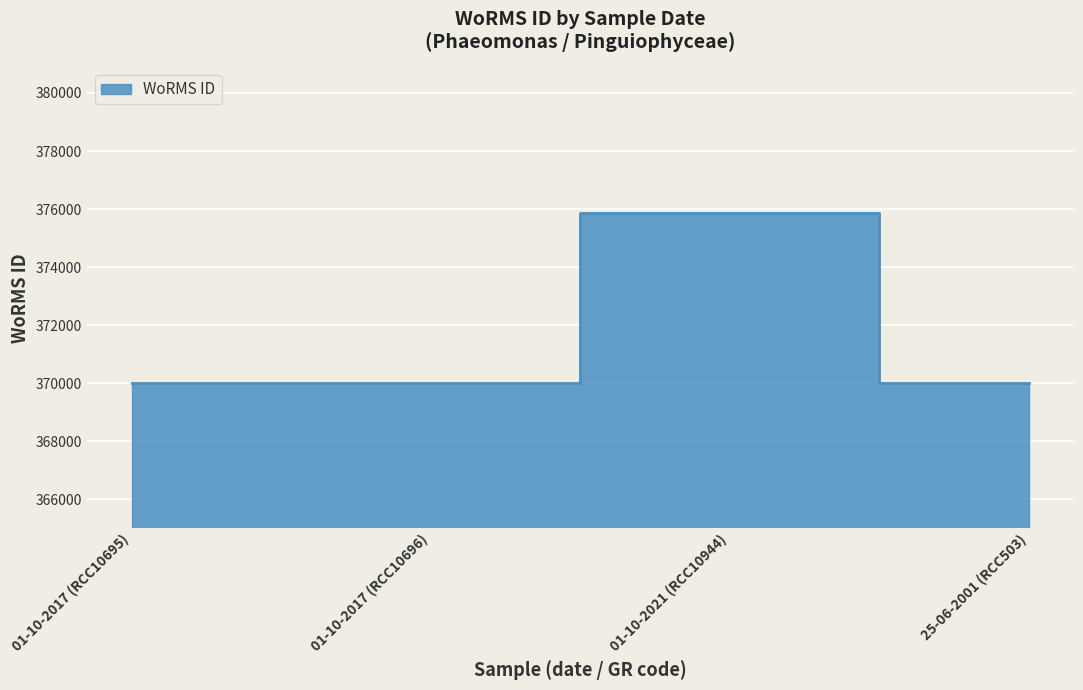

At which category does the chart reach its peak across all series?

01-10-2021 (RCC10944)